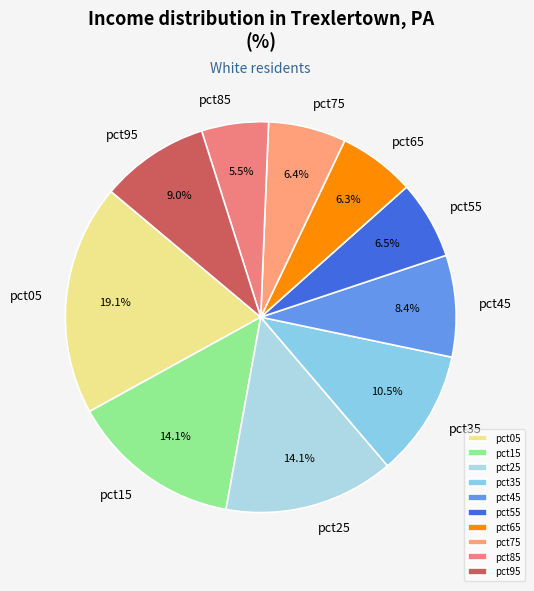

Does pct85 represent more than half of the total?

No